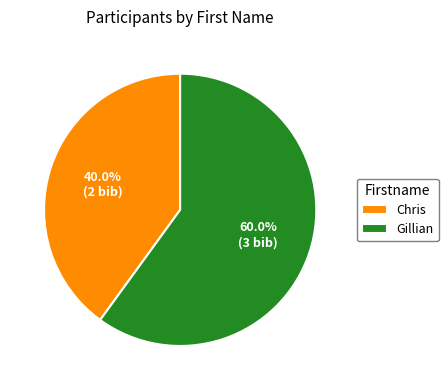

To the nearest percent, what is the combined percentage of Chris and Gillian?

100%